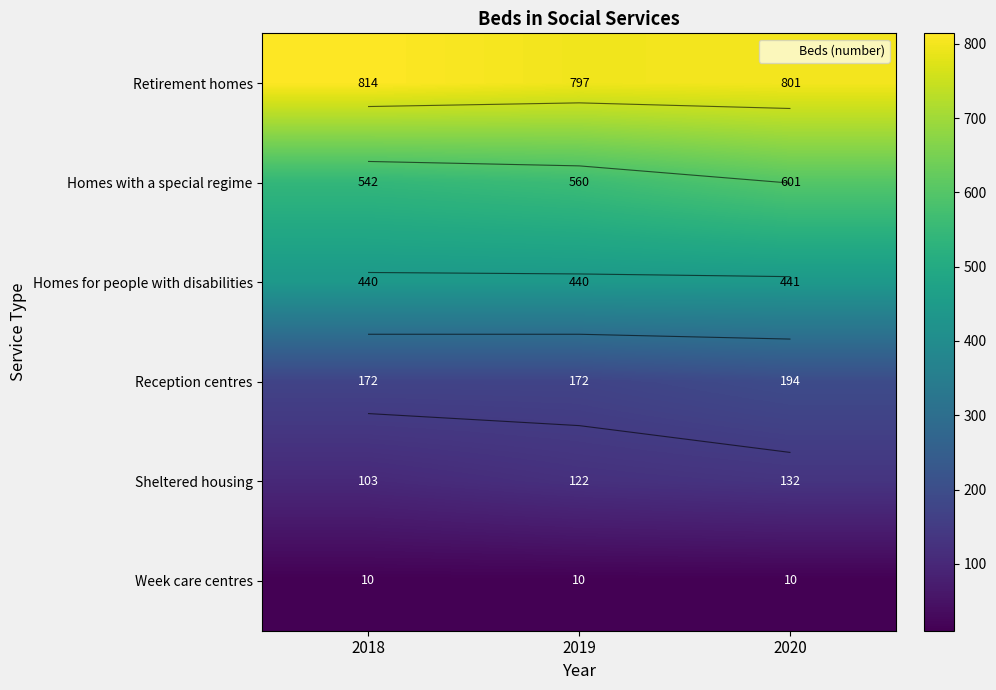

At which label does Reception centres reach its peak?

2020